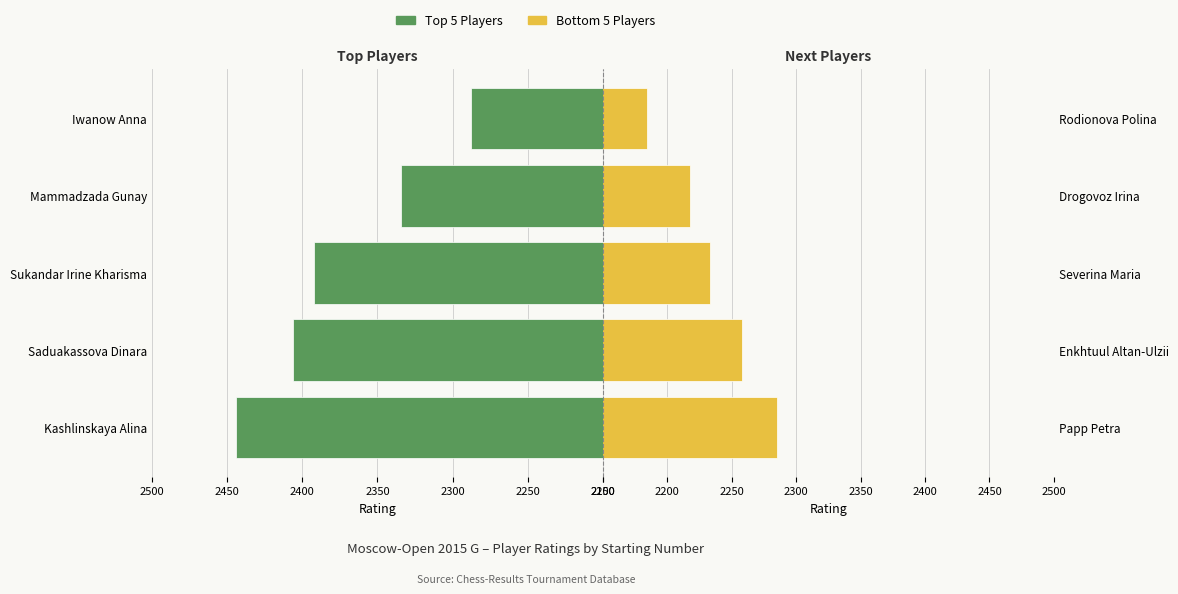

How many data points does each series have?

5